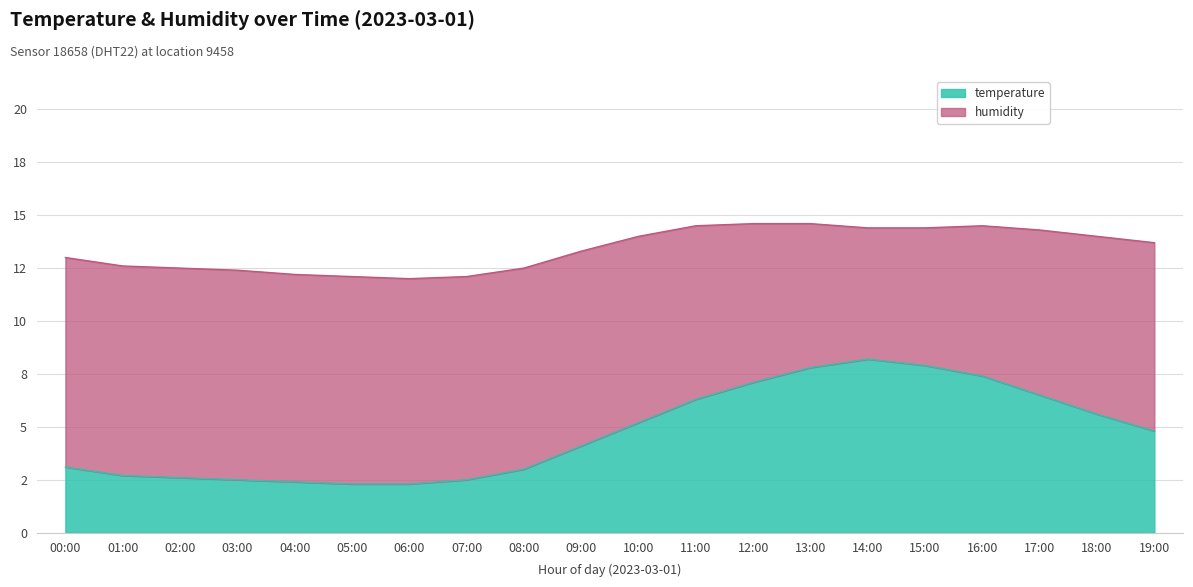

Between 16:00 and 12:00, which is larger?

16:00